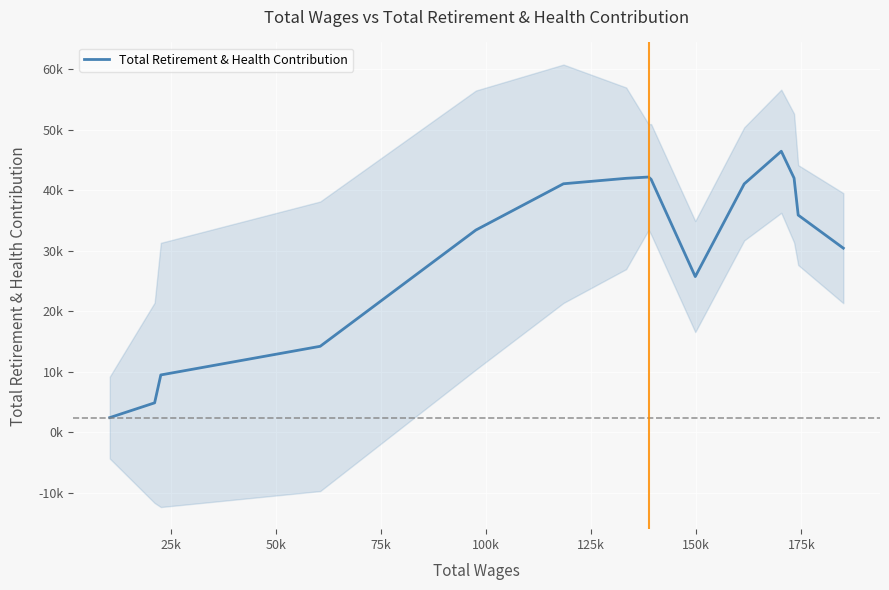

What is the minimum value shown in the chart?

2439